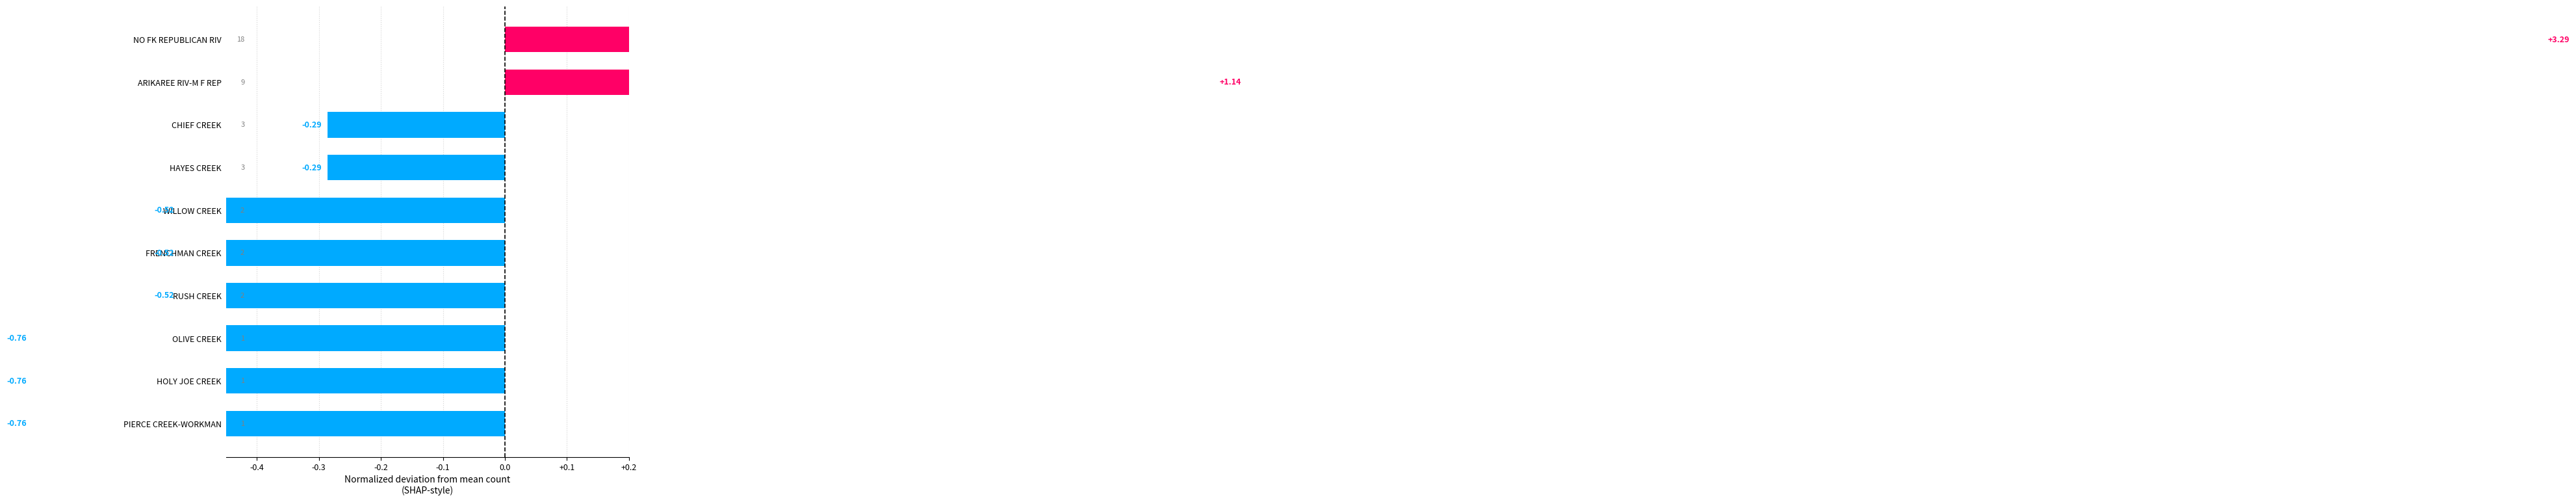

Reading right to left, list all the values displayed in this chart.

3.3	1.1	-0.3	-0.3	-0.5	-0.5	-0.5	-0.8	-0.8	-0.8